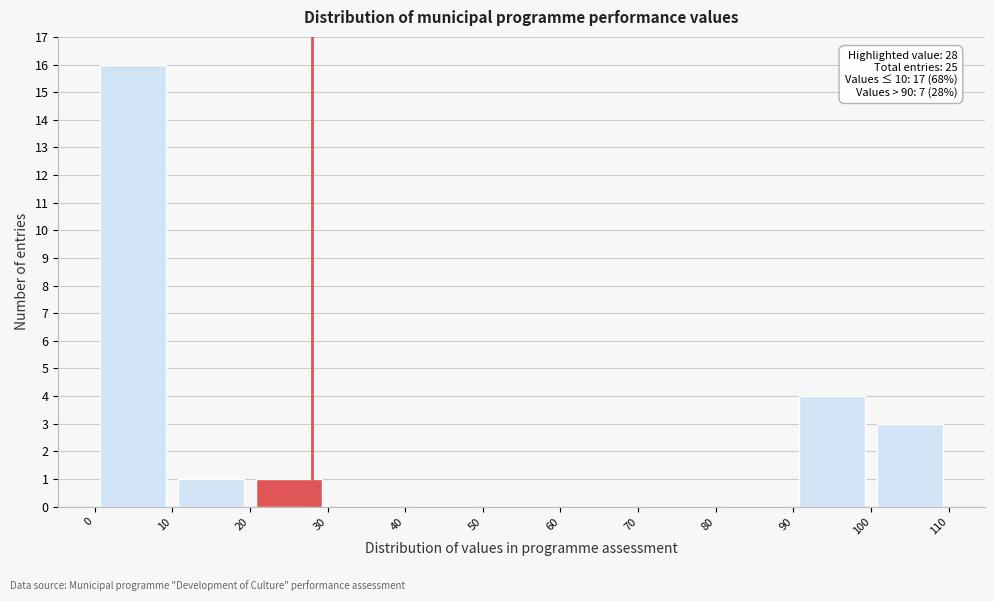

Which range on the x-axis has the tallest bar?

0 to 10